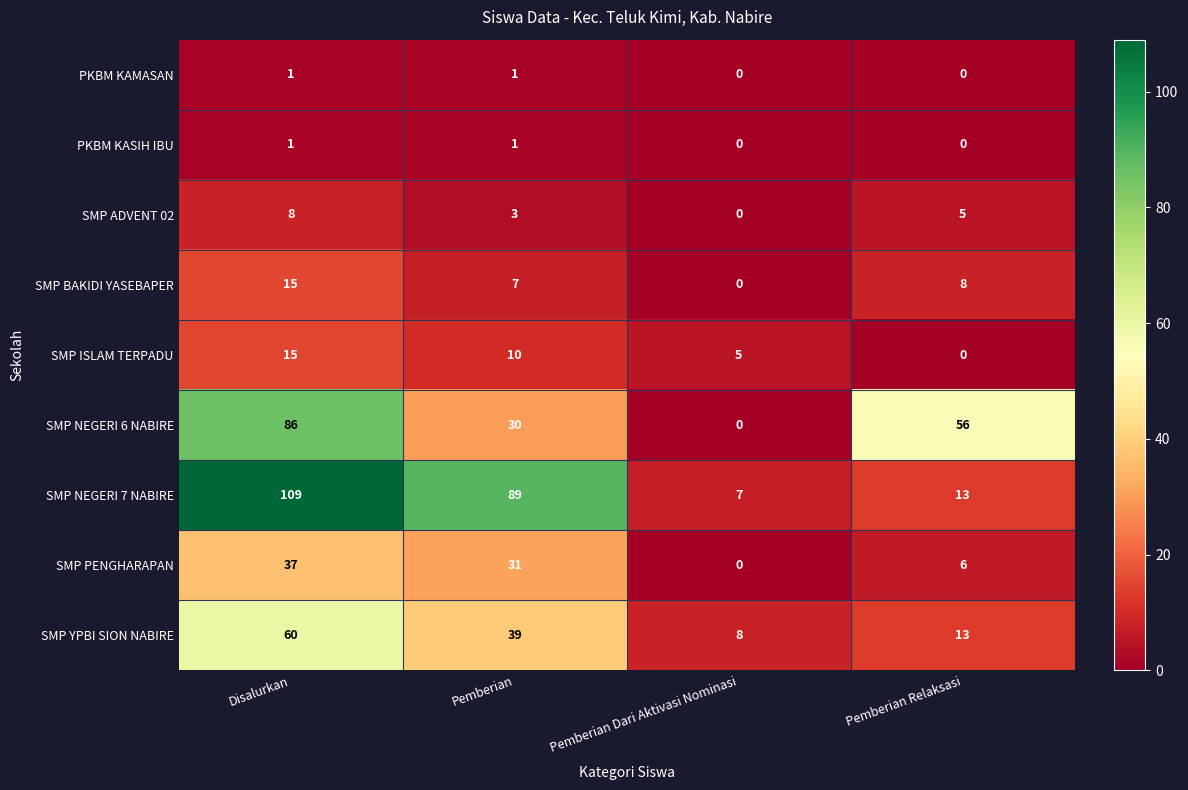

What is the difference between the second highest and minimum values in the SMP YPBI SION NABIRE series?

31